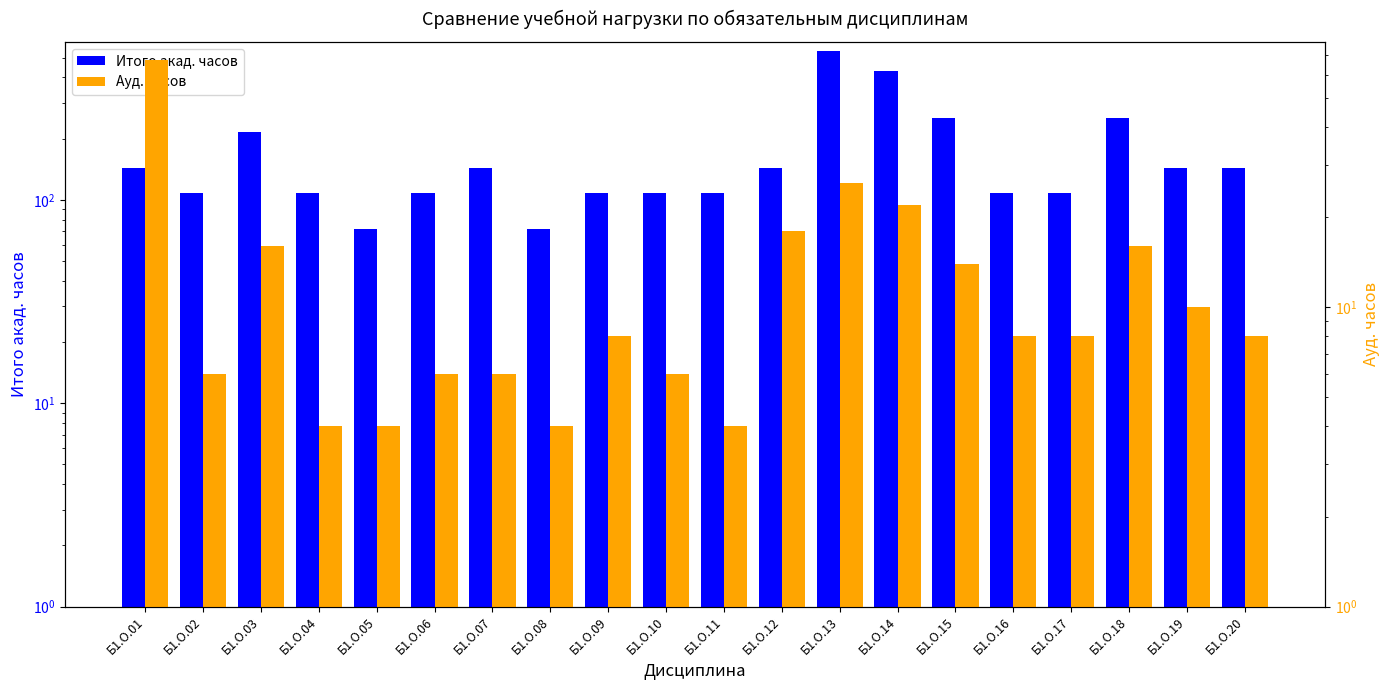

At which label is Итого акад. часов closest to 306?

Б1.О.15